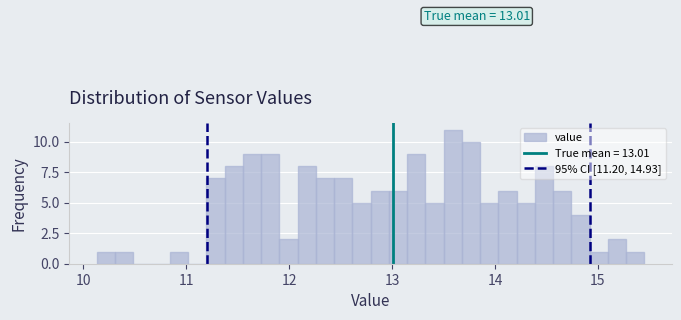

Read against the x-axis, roughly where is the centre of the tallest bar?

13.6